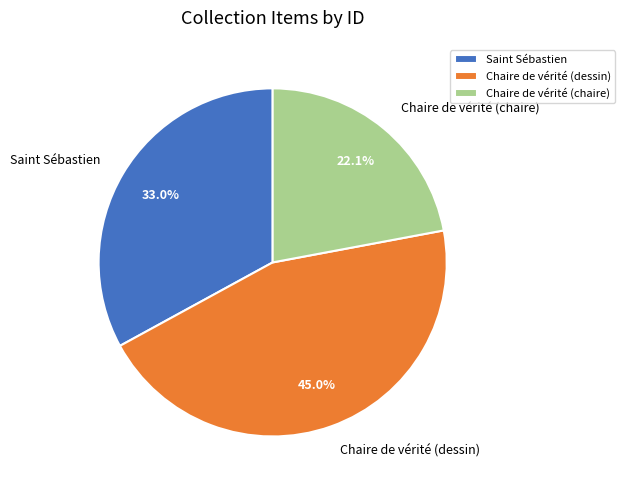

Which category has the biggest portion of the pie?

Chaire de vérité (dessin)